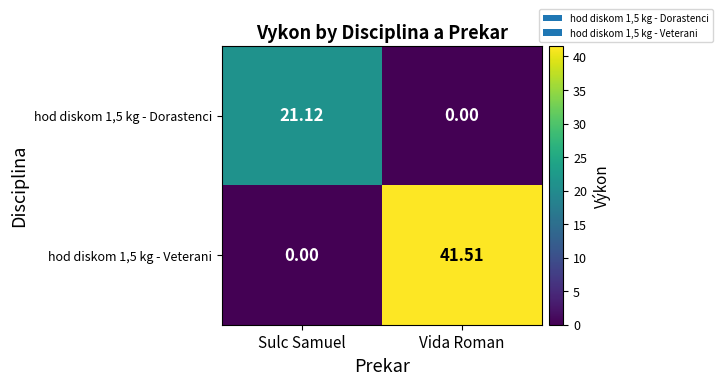

At which label does hod diskom 1,5 kg - Veterani first exceed 41?

Vida Roman